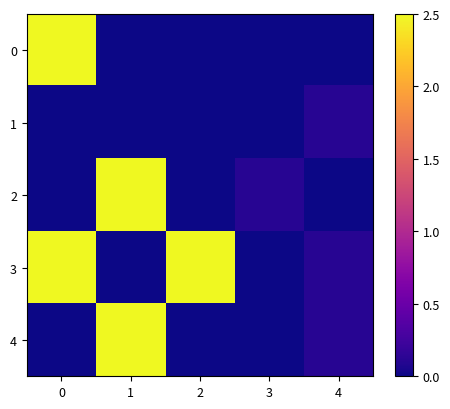

Which has a higher value, 1 or 4?

1